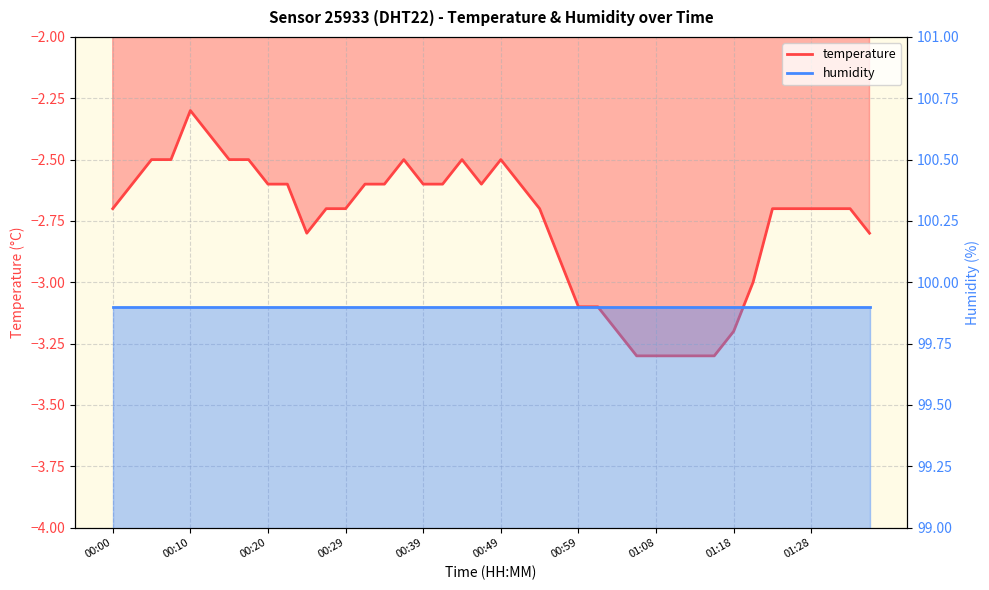

What is the average value?

-2.8